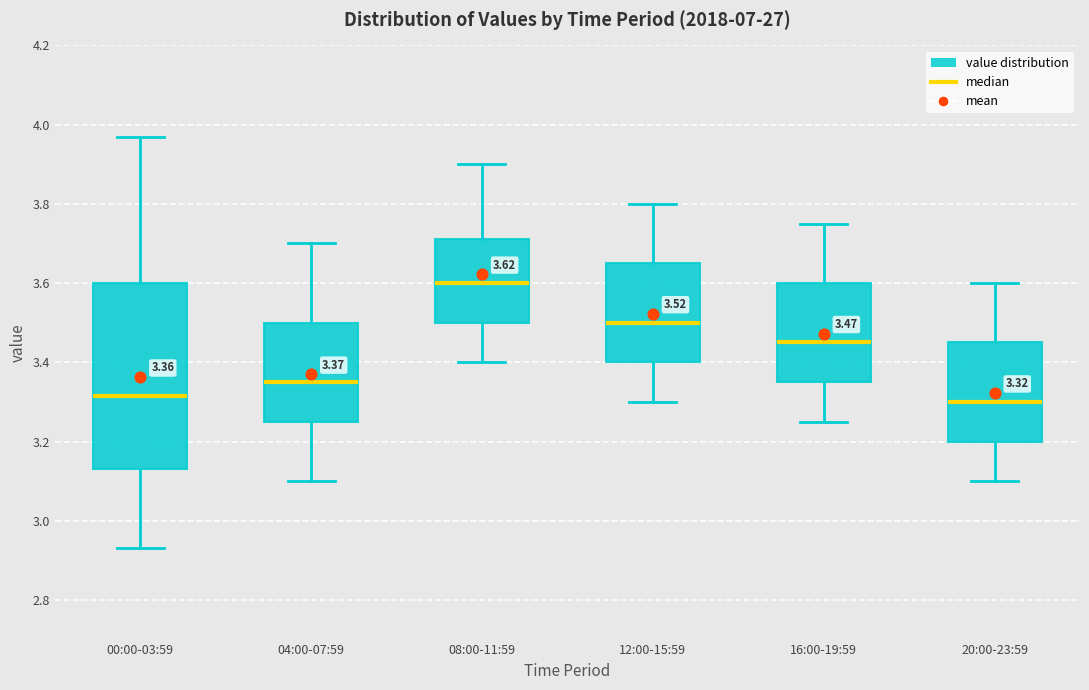

Comparing the boxes themselves (not the whiskers), which one is the tallest?

00:00-03:59